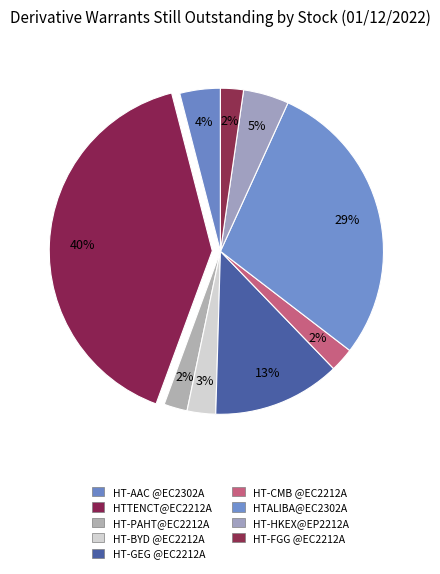

Count the number of slices in the pie.

9